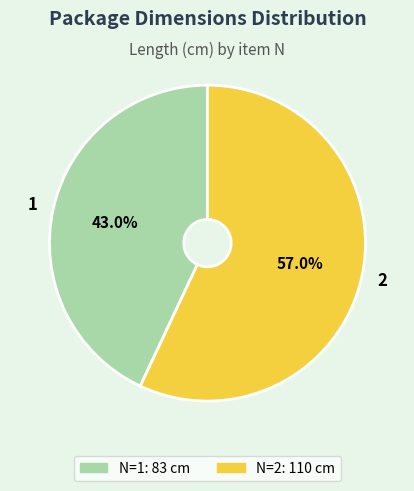

Does 1 account for over 50% of the chart?

No